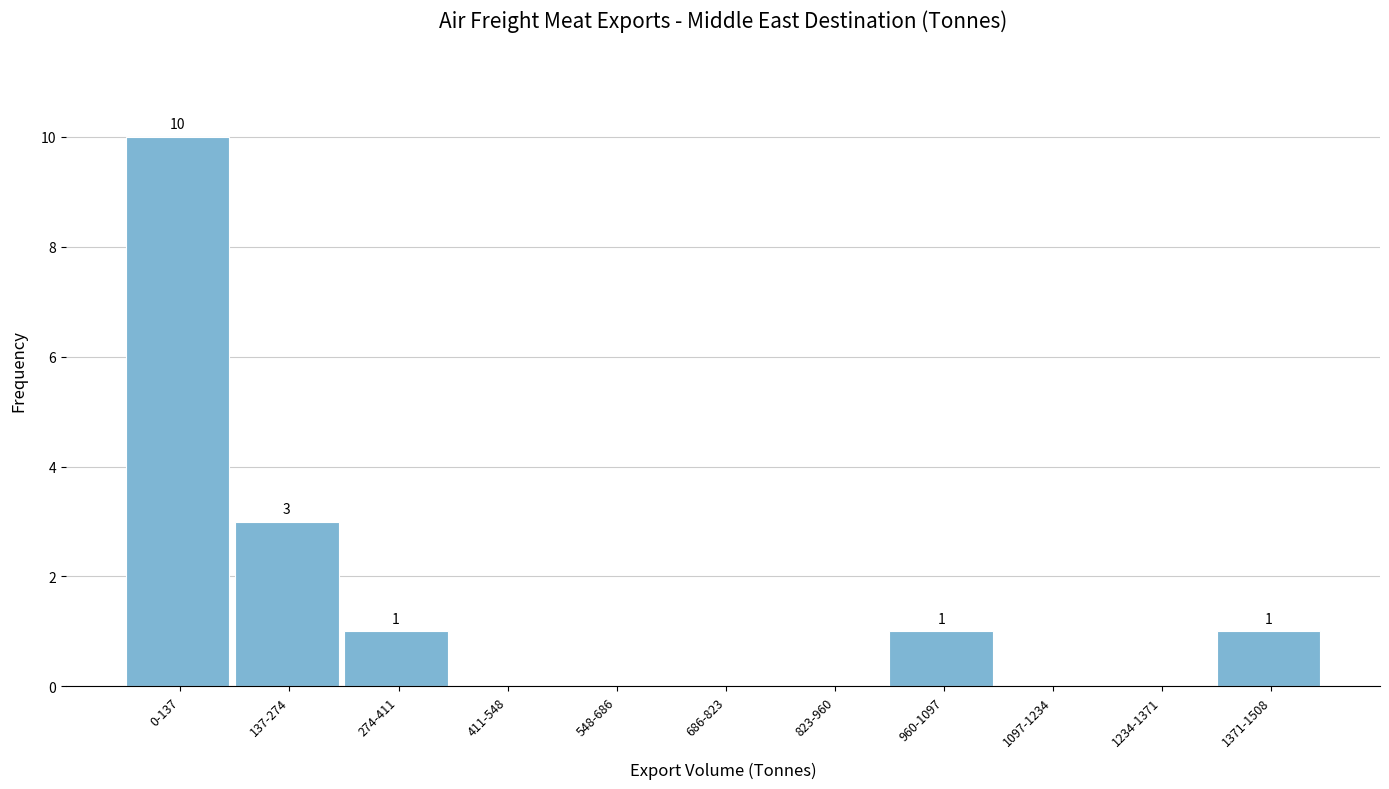

Reading left to right, transcribe all the data shown in this chart.

0-137=10	137-274=3	274-411=1	411-548=0	548-686=0	686-823=0	823-960=0	960-1097=1	1097-1234=0	1234-1371=0	1371-1508=1